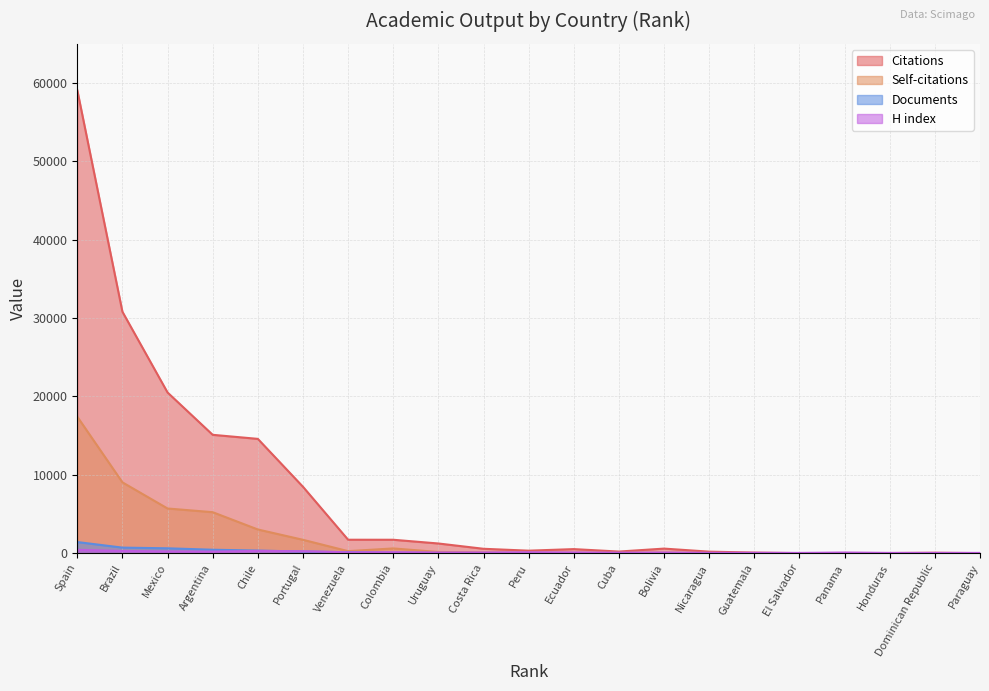

The H index series shows 148 at Ecuador. True or false?

False